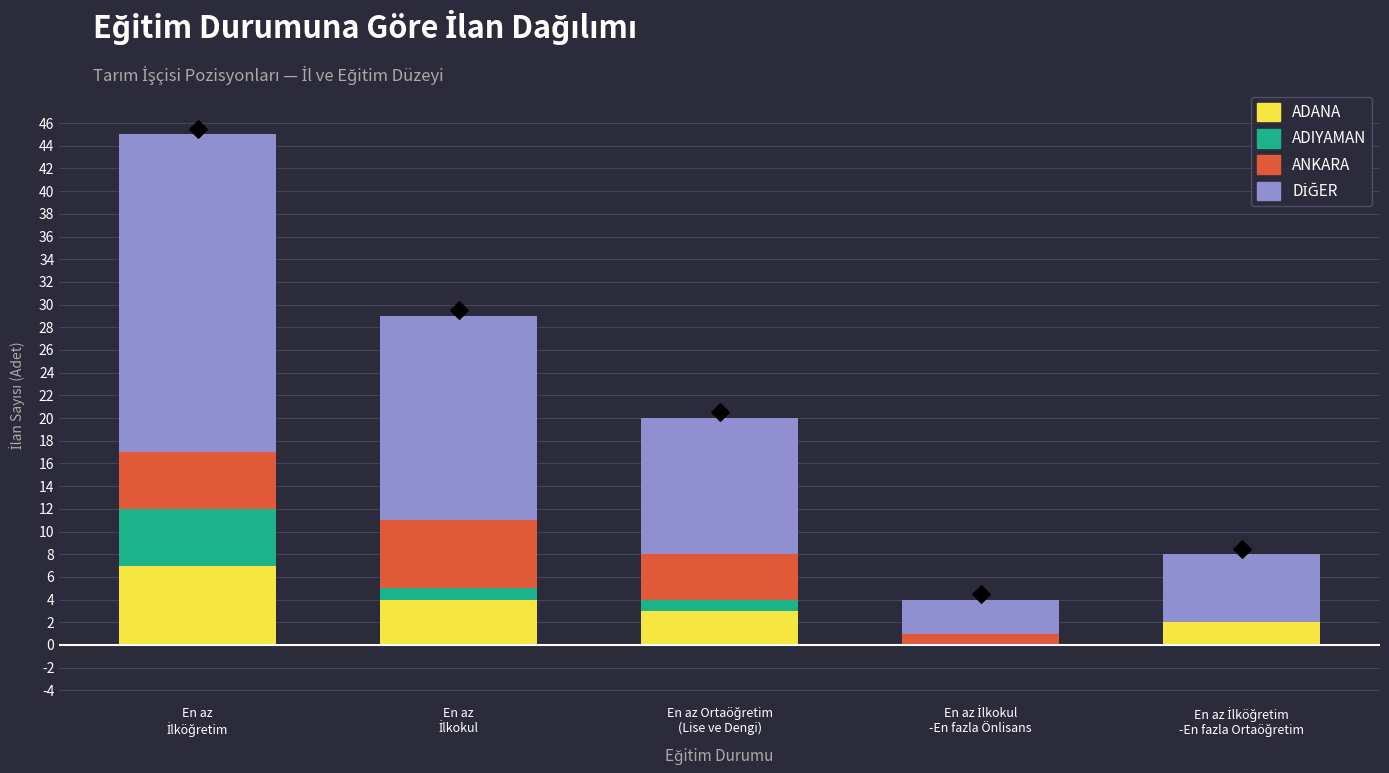

Which series has the largest Y range (max minus min)?

DİĞER